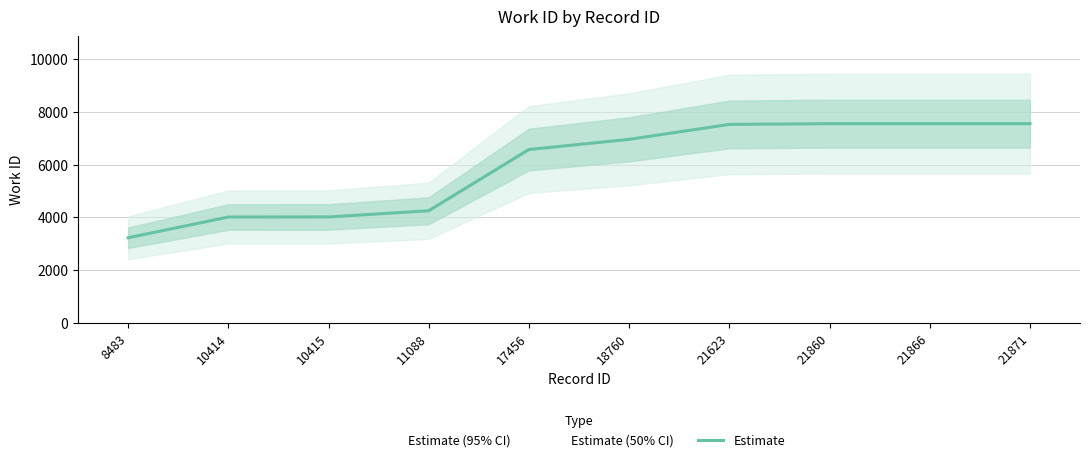

At which label is the value closest to 5391?

11088